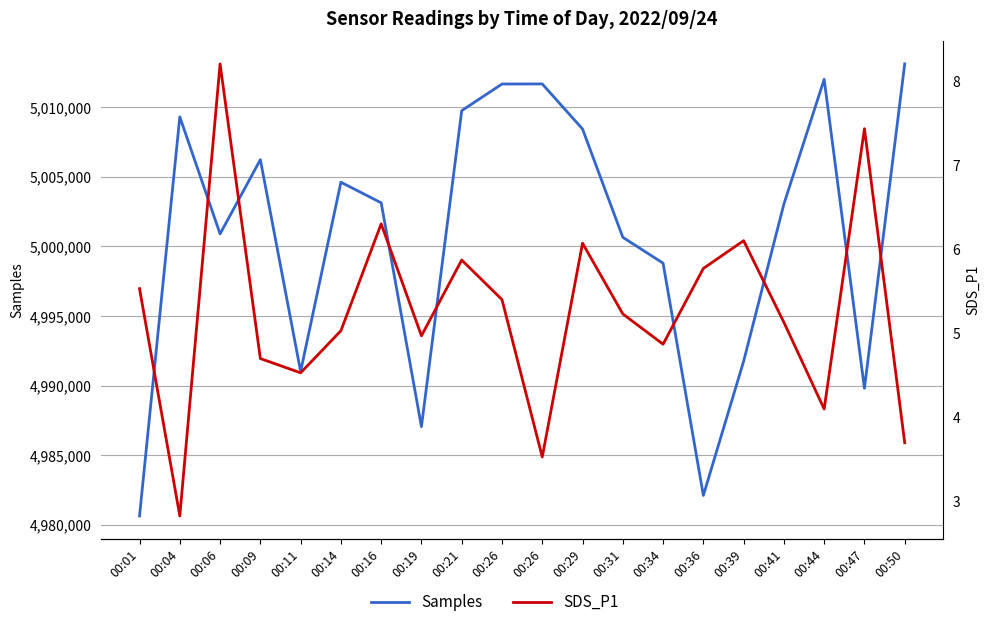

True or false: Samples has a value of 1457816.8 at 00:41.

False